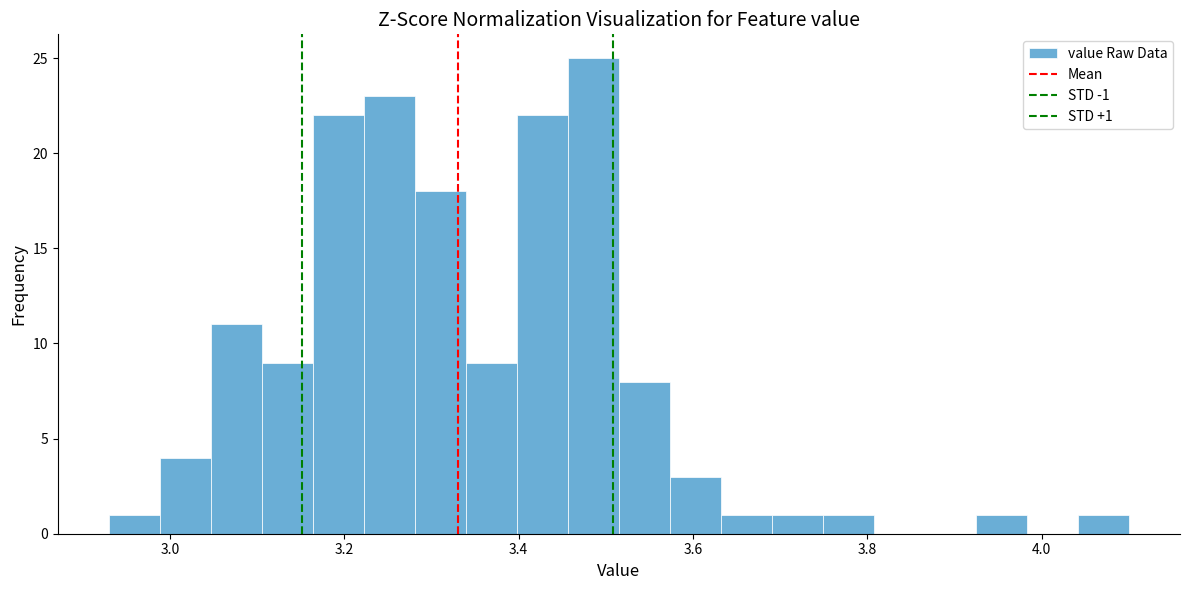

Around what value on the x-axis is the tallest bar? Give the approximate position of its centre, as read against the axis.

3.48